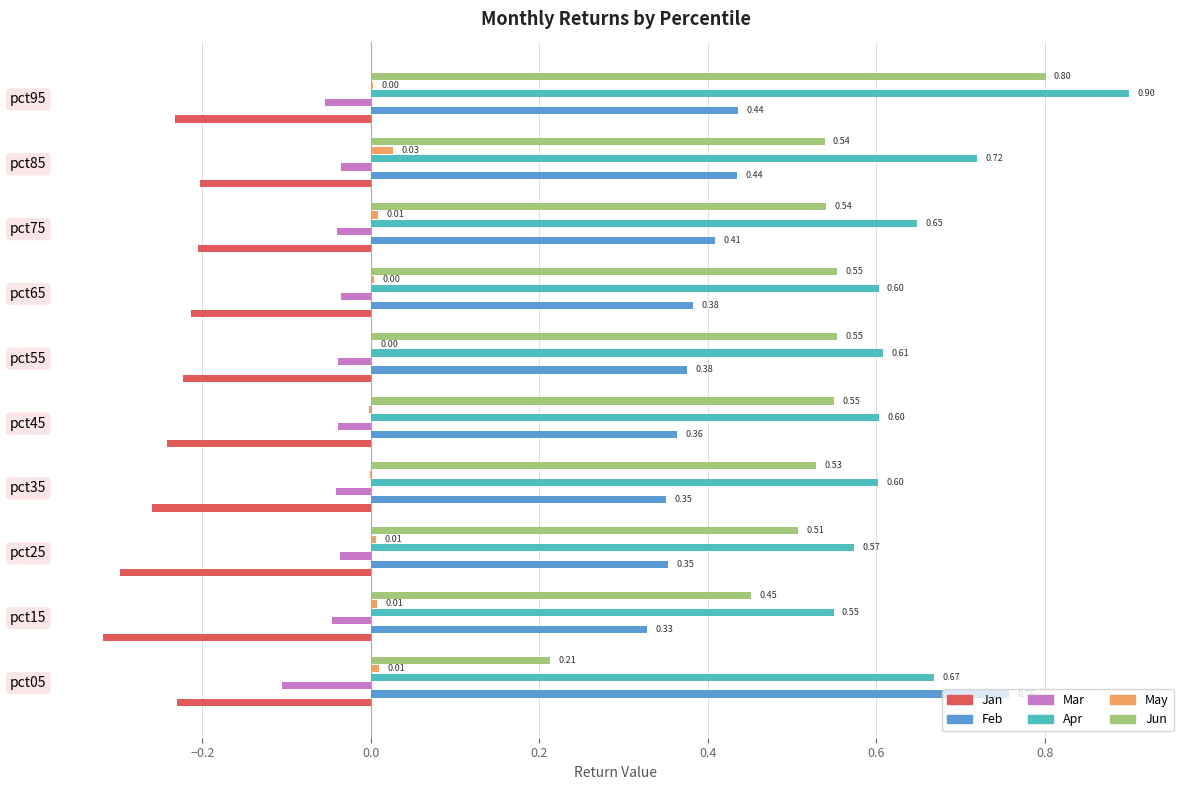

Between pct05 and pct45, which series saw the biggest shift?

Feb